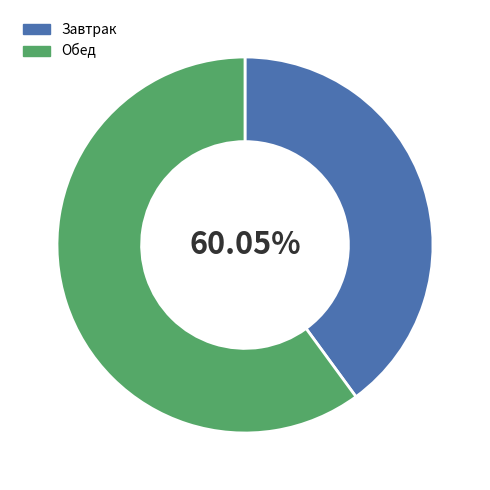

Which slice is the largest?

Обед